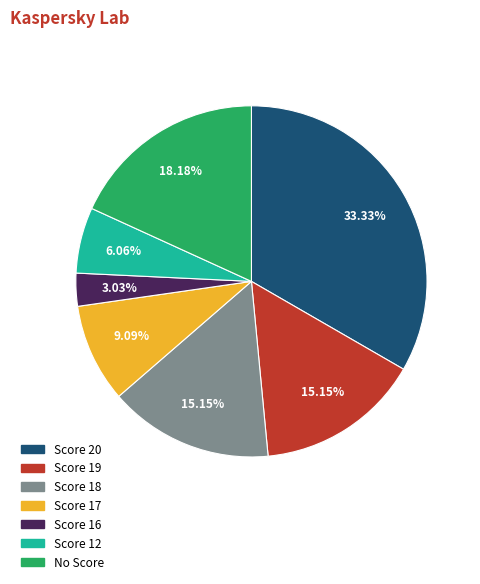

How many slices are in this pie chart?

7